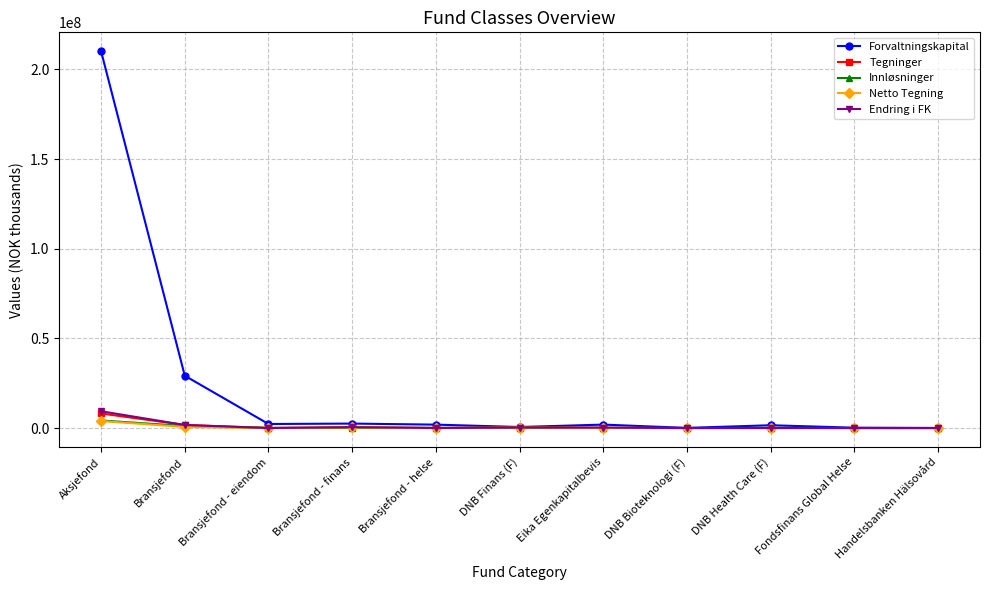

What are all the series names shown in the legend?

Forvaltningskapital, Tegninger, Innløsninger, Netto Tegning, Endring i FK